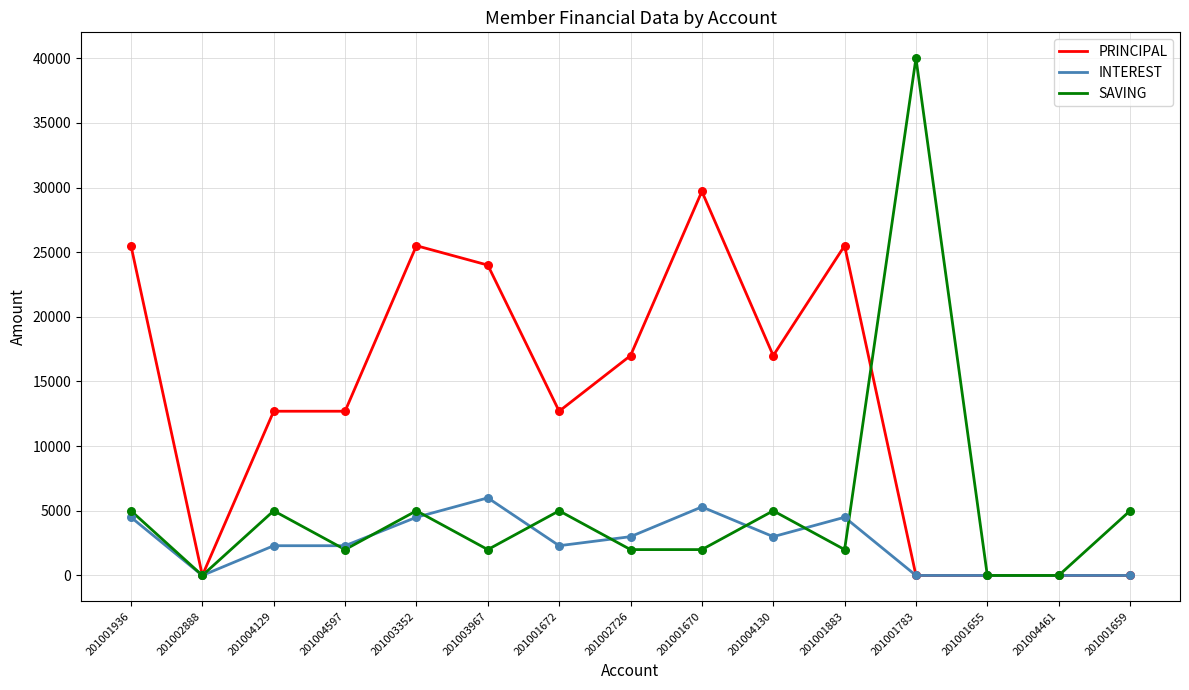

What are all the series names shown in the legend?

PRINCIPAL, INTEREST, SAVING